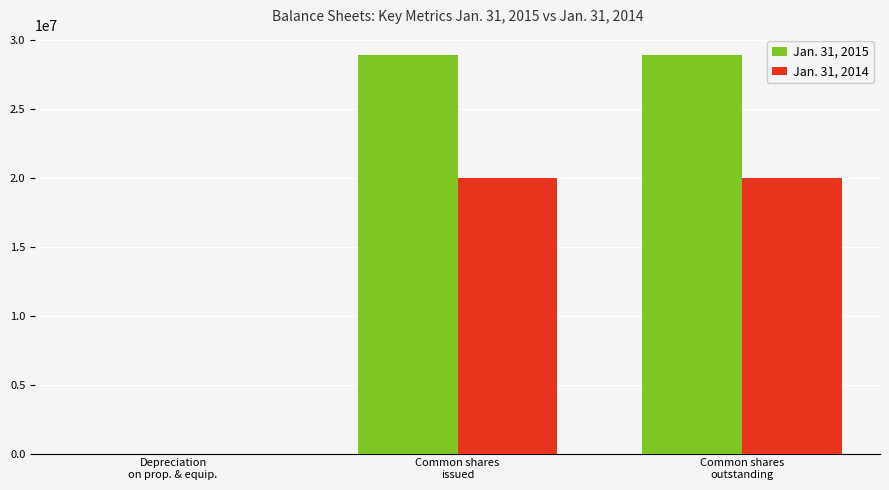

Which series has the largest total across all categories?

Jan. 31, 2015